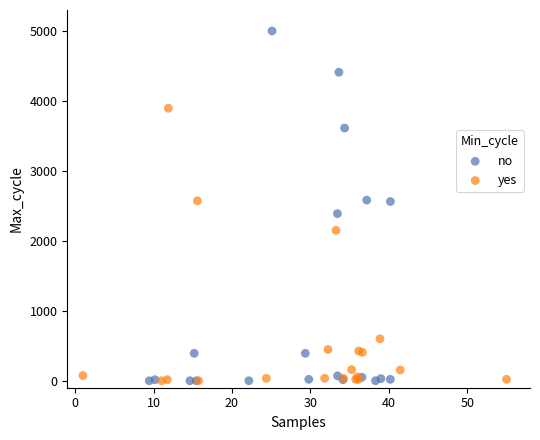

Which series has the widest spread of Y values?

no